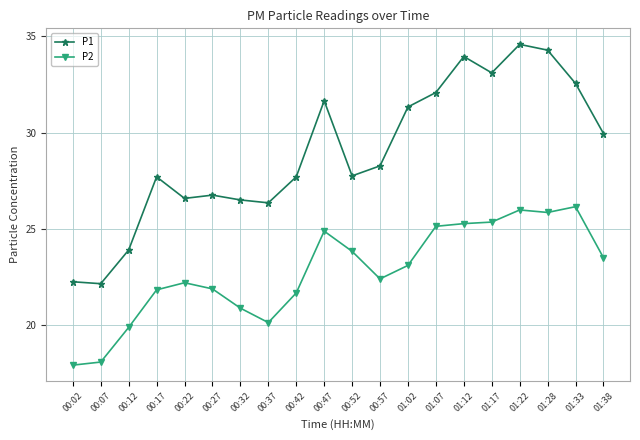

Between 01:02 and 01:17, which series saw the biggest shift?

P2